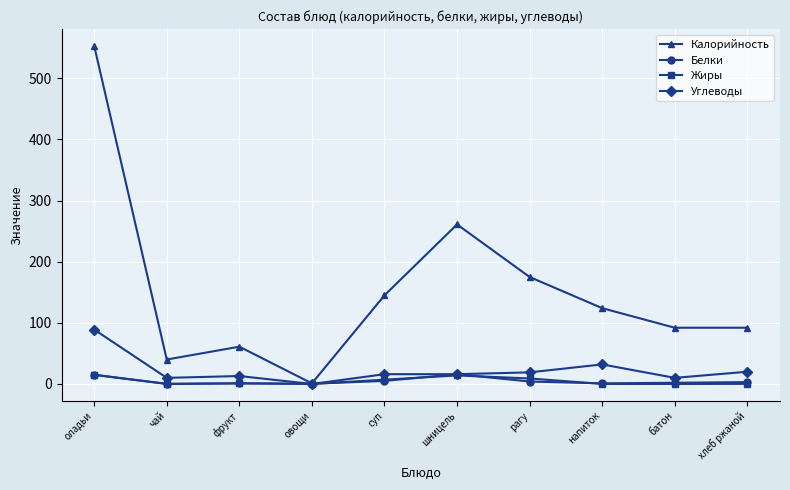

True or false: Углеводы has a value of 16.0 at шницель.

True